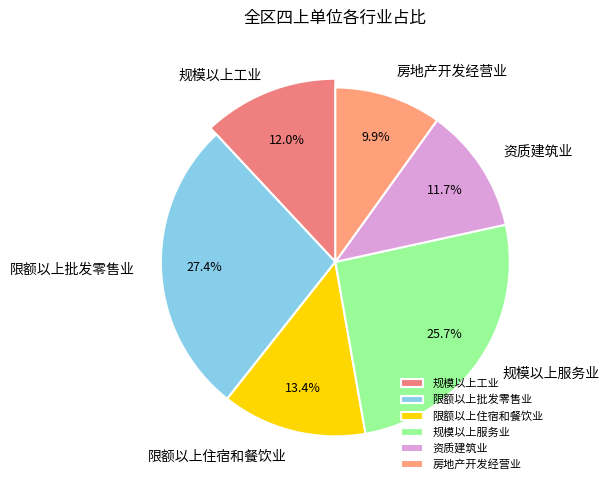

What is the ratio of the value at 限额以上住宿和餐饮业 to the value at 规模以上工业?

1.1